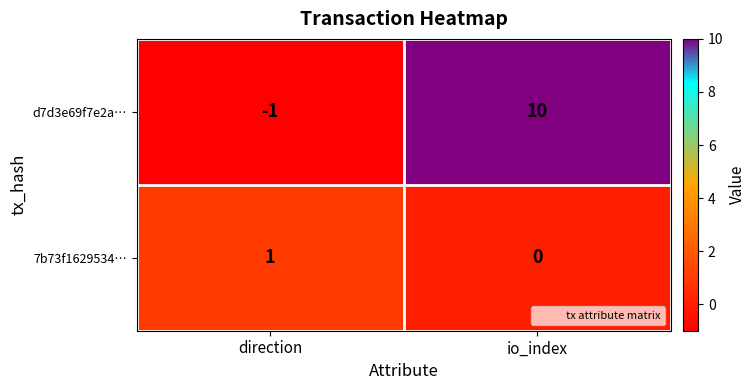

True or false: 7b73f1629534… has a value of 1 at direction.

True